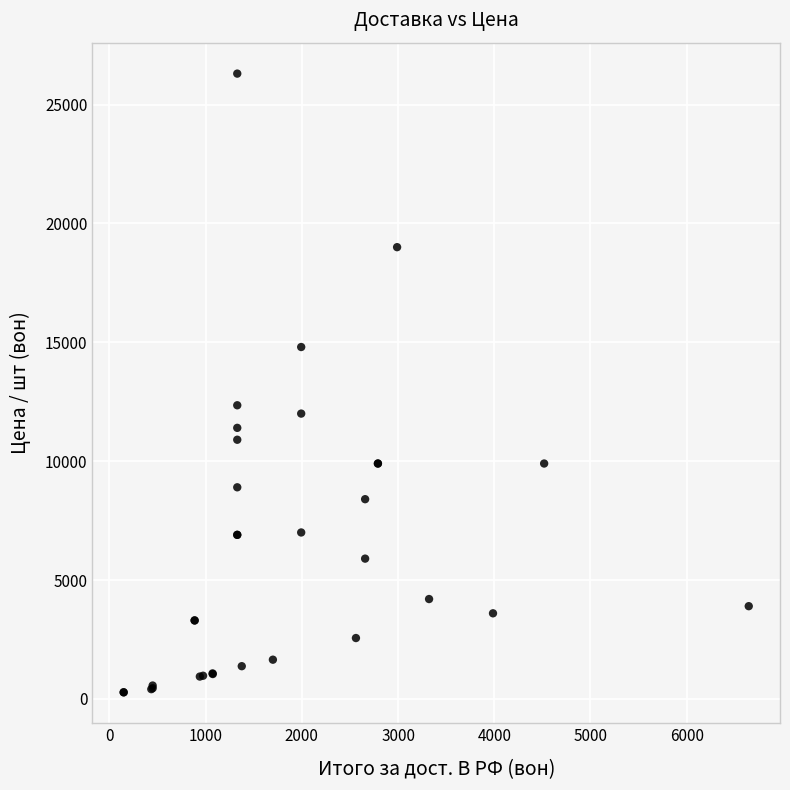

What Y value in the scatter plot is closest to 13288?

12350